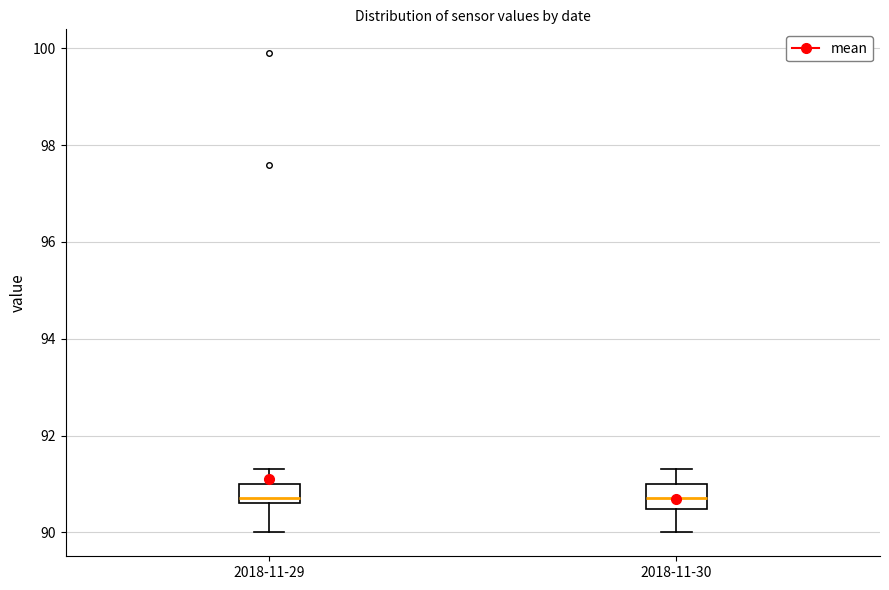

Reading left to right, read every box against the y-axis: the position of its median line, the range the box covers, and the ends of its whiskers. The values are not printed on the chart, so give them approximately, as read against the axis.

2018-11-29: median 90.8, box 90.6 to 91.0, whiskers 90.0 to 91.4
2018-11-30: median 90.8, box 90.4 to 91.0, whiskers 90.0 to 91.4